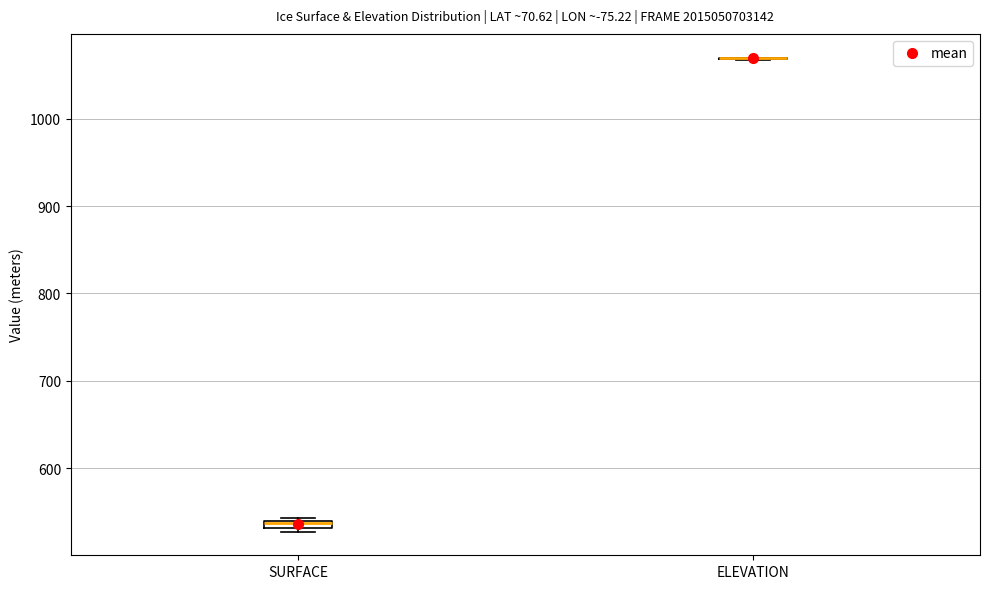

Where is the upper edge of the box for SURFACE on the y-axis? The values are not printed on the chart, so give them approximately, as read against the axis.

540